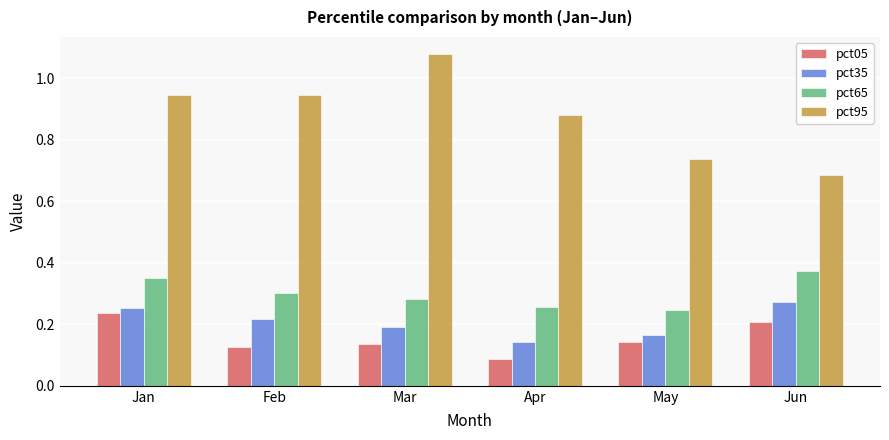

At which label is pct95 closest to 0?

Jun